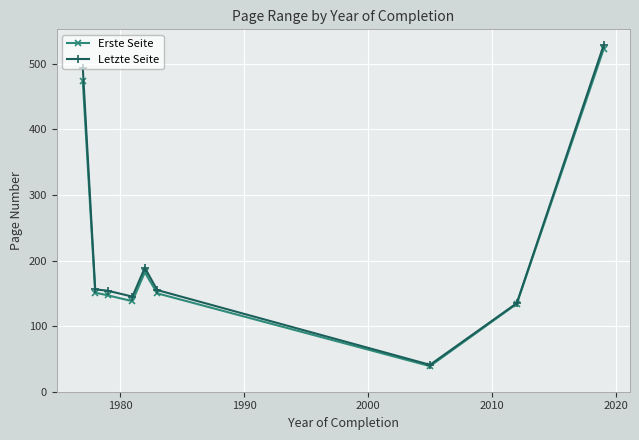

What is the minimum value for Erste Seite?

39